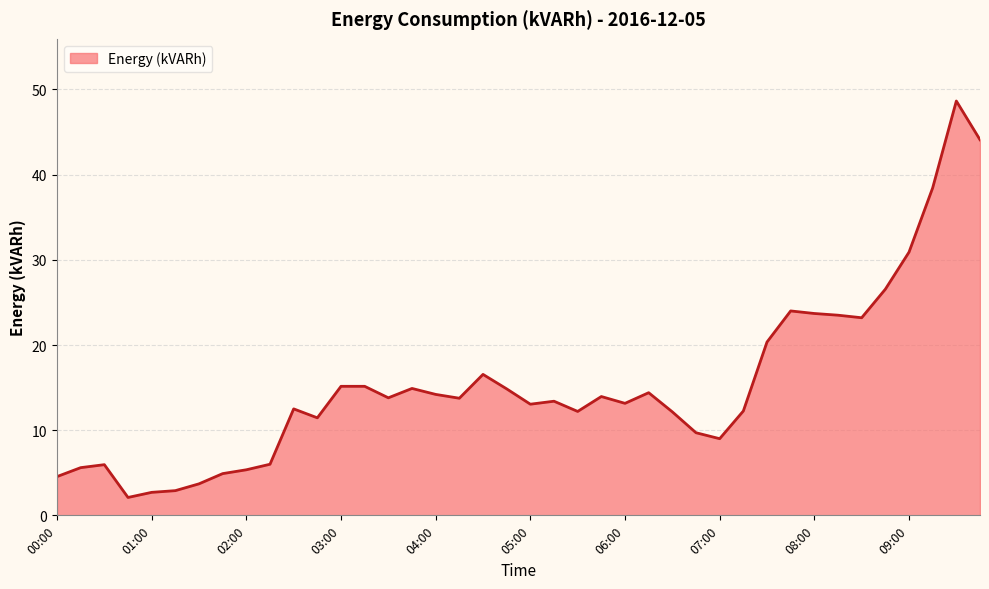

What is the smallest value displayed?

2.1